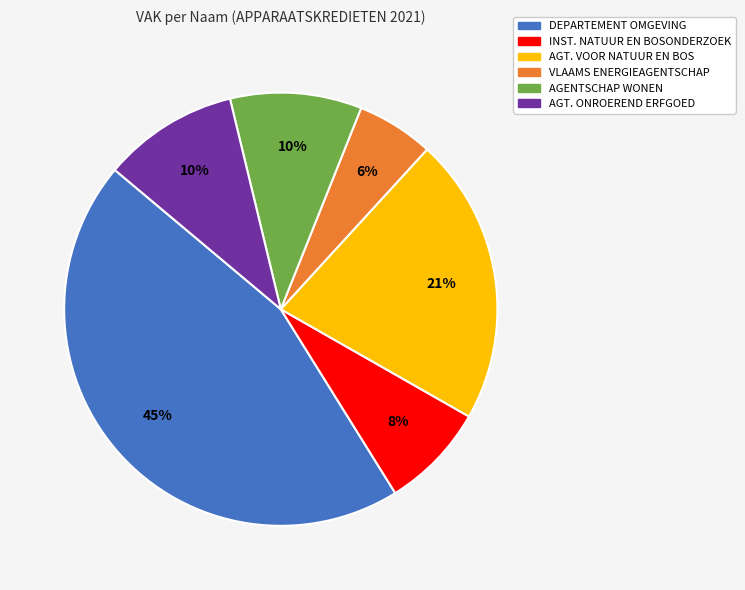

To the nearest percent, what is the average slice percentage?

17%